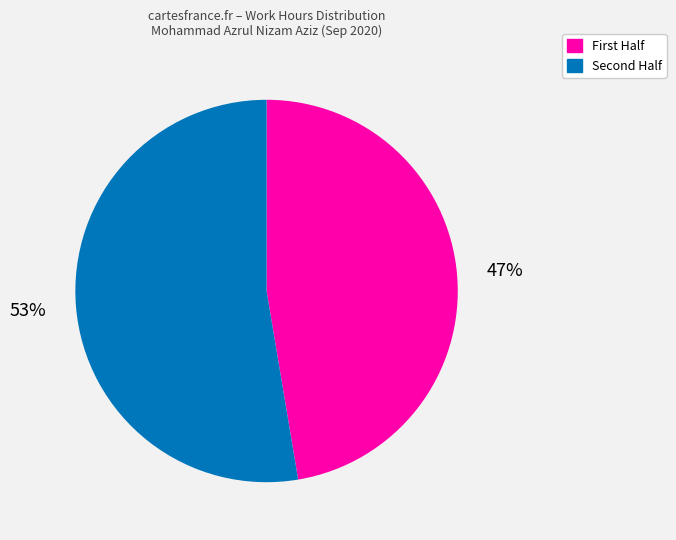

Rank the categories by value from highest to lowest.

Second Half, First Half